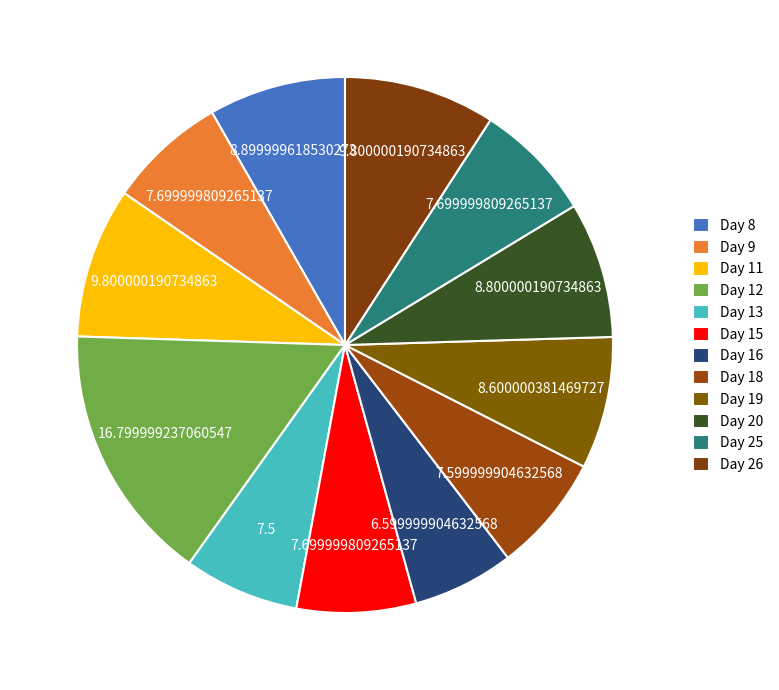

How many slices are in this pie chart?

12